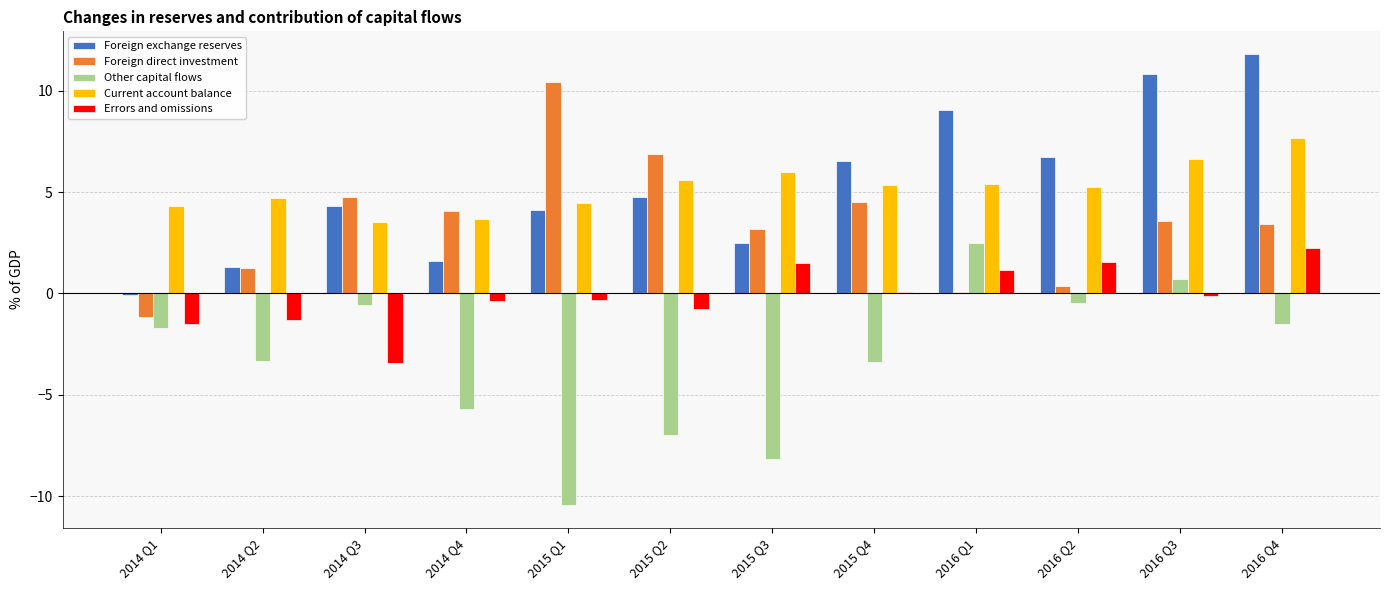

Count the number of data series in this chart.

5